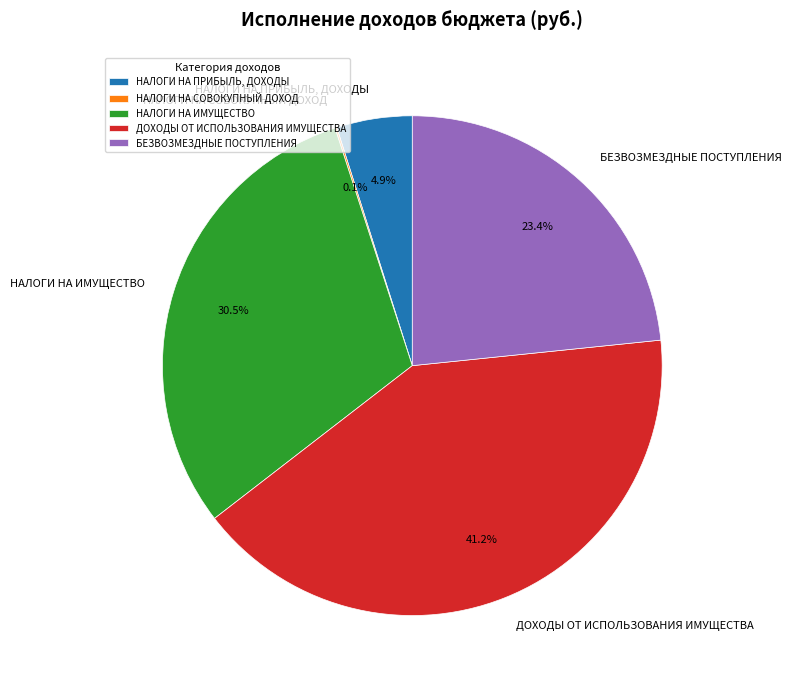

To the nearest percent, what is the difference between the largest and smallest slice percentages?

41%